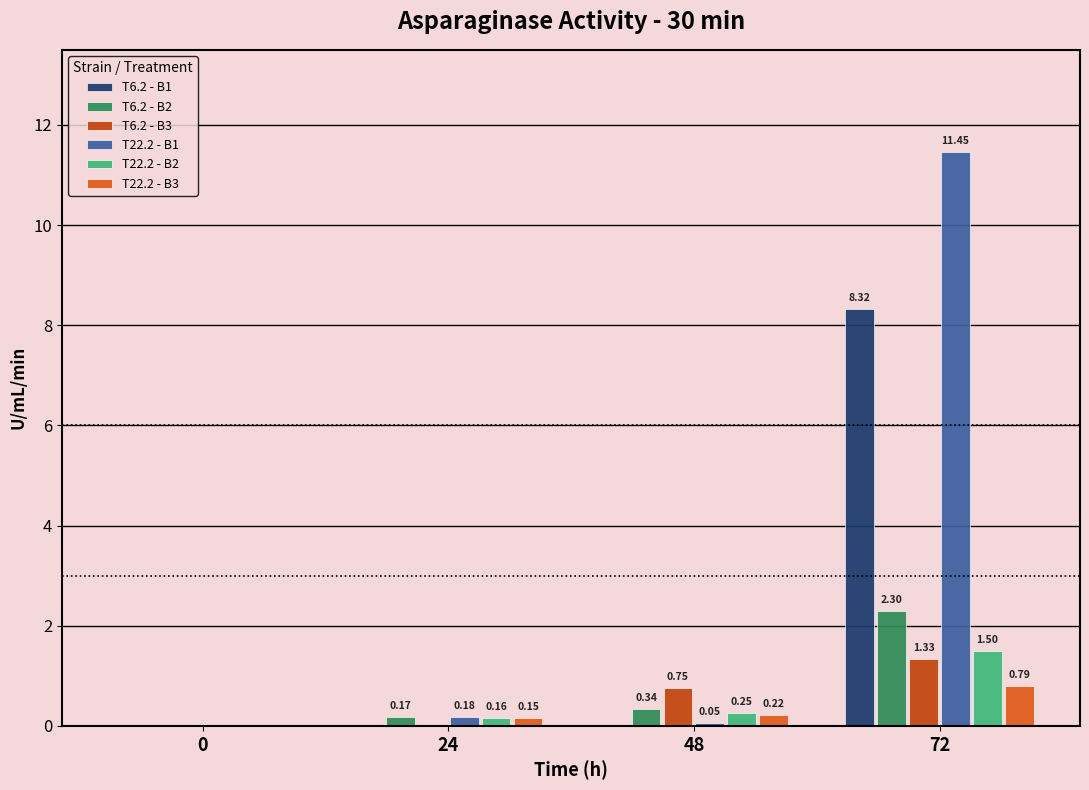

What is the difference between the maximum and minimum values in the T22.2 - B3 series?

0.8